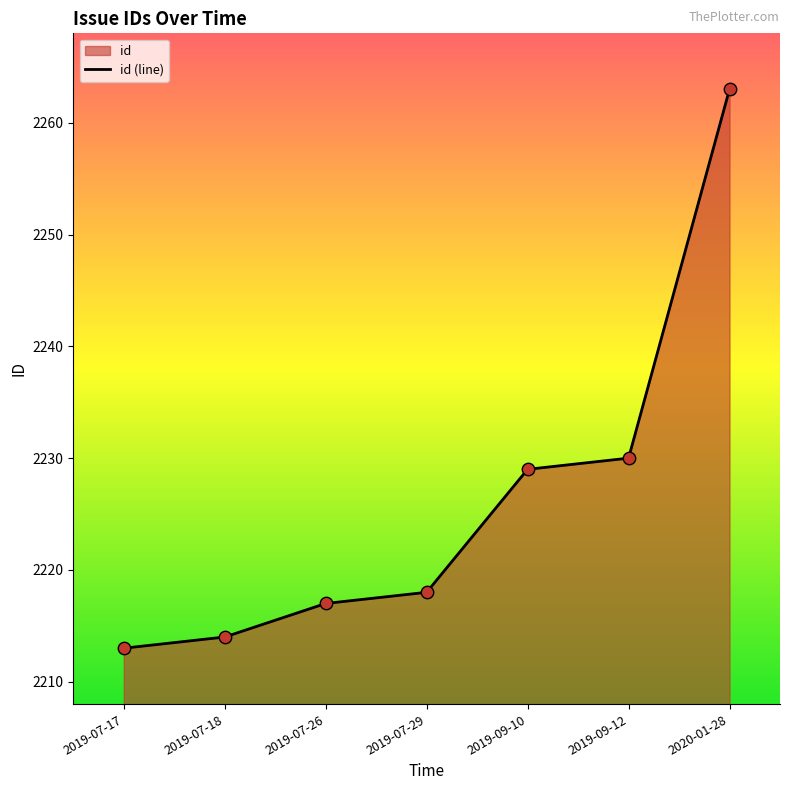

Which has a higher value, 2019-09-10 or 2019-07-26?

2019-09-10